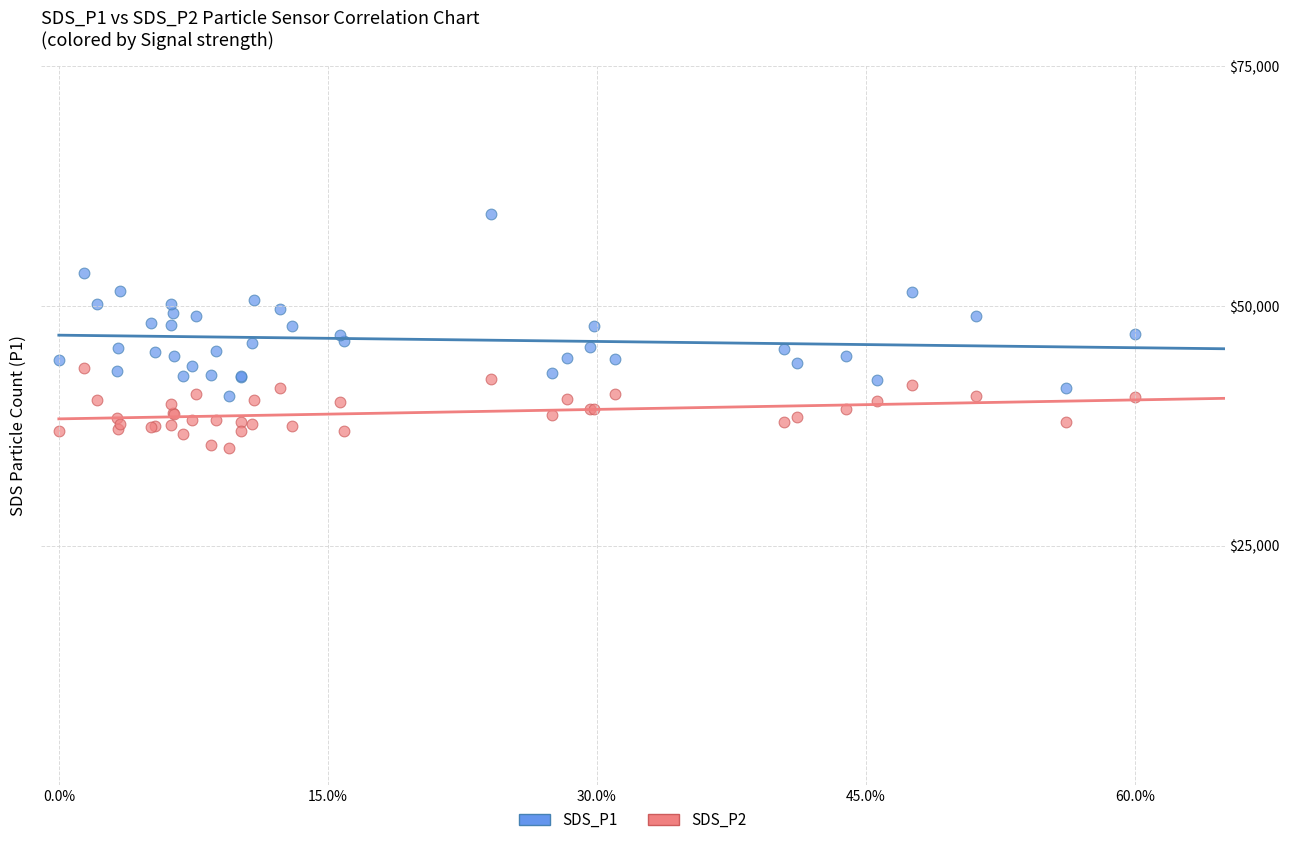

What are all the series names shown in the legend?

SDS_P1, SDS_P2